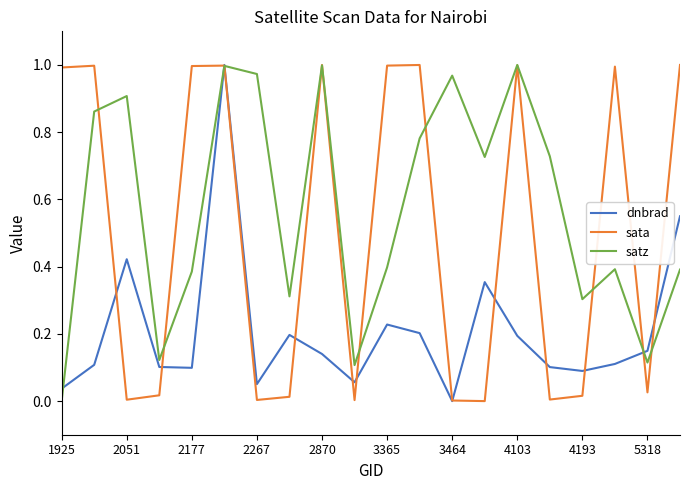

List the series in order of their overall mean, highest first.

satz, sata, dnbrad